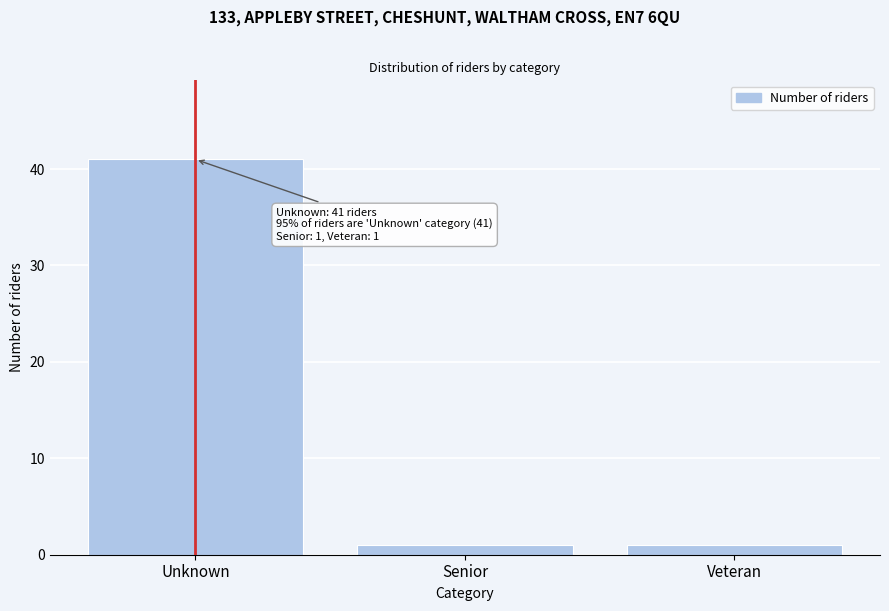

Reading left to right, extract all data points from this chart.

41	1	1